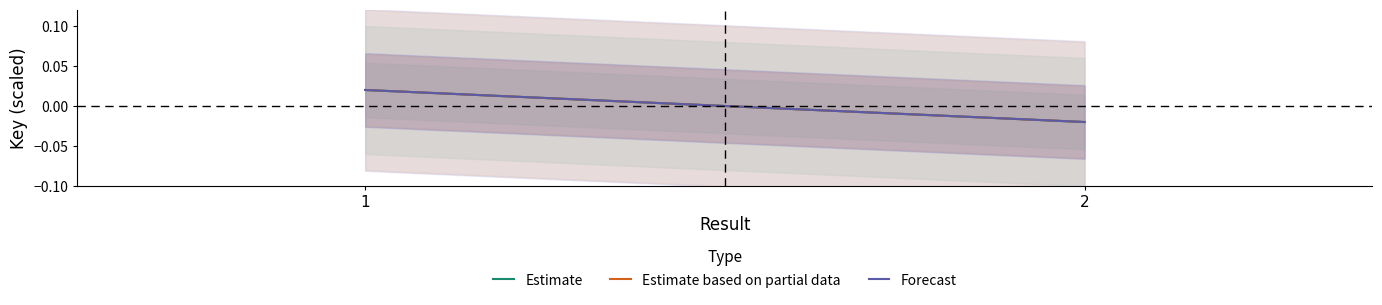

How many series are shown in this chart?

3